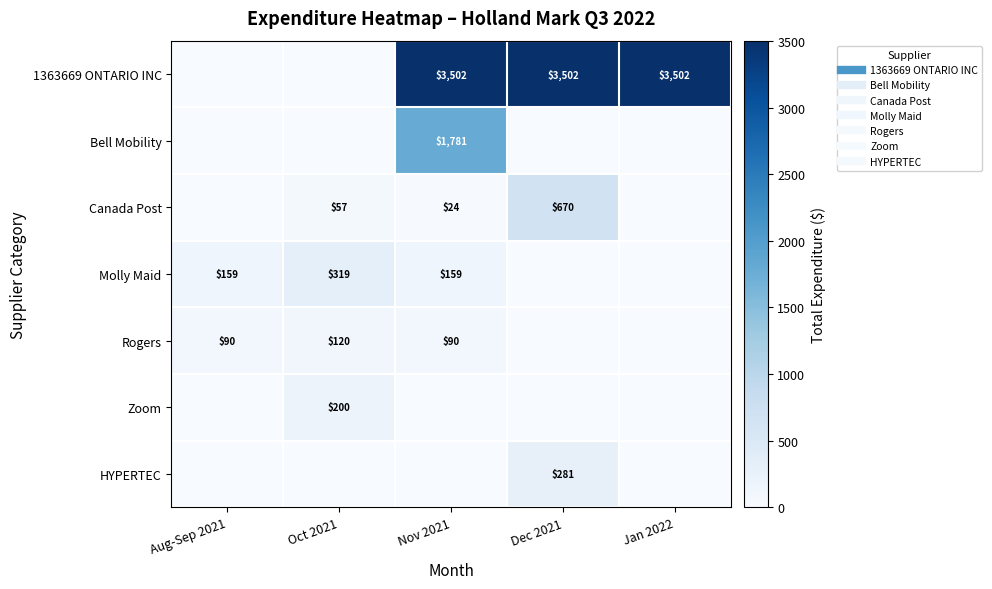

The Molly Maid series shows 0.0 at Jan 2022. True or false?

True